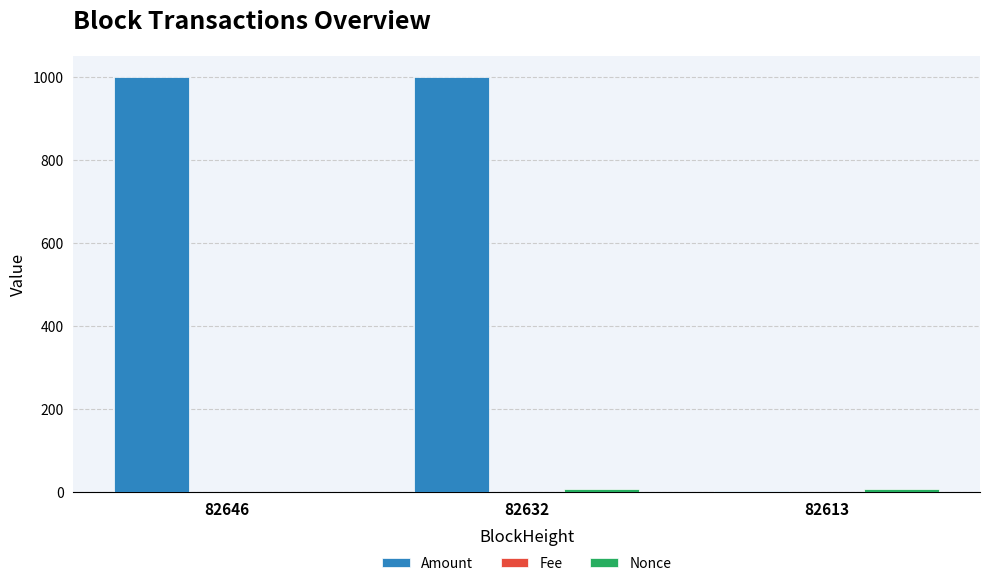

What is the highest value of the Amount series?

1001.0